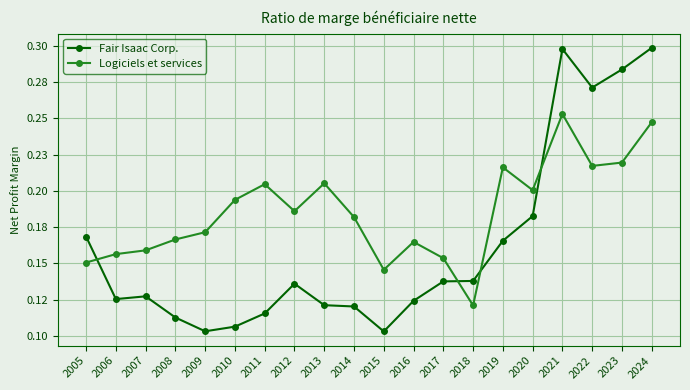

Where is the first local minimum for Logiciels et services?

2012